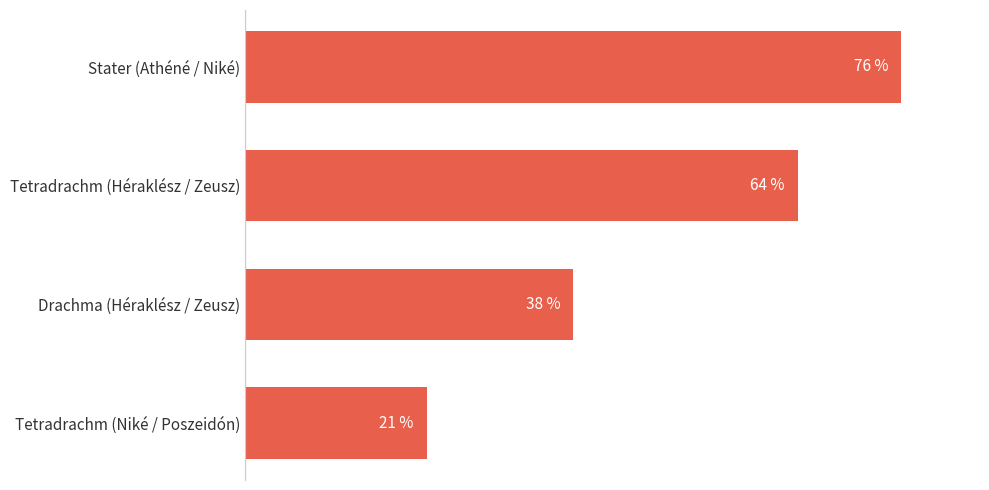

What is the label of the 4th bar from the bottom?

Stater (Athéné / Niké)